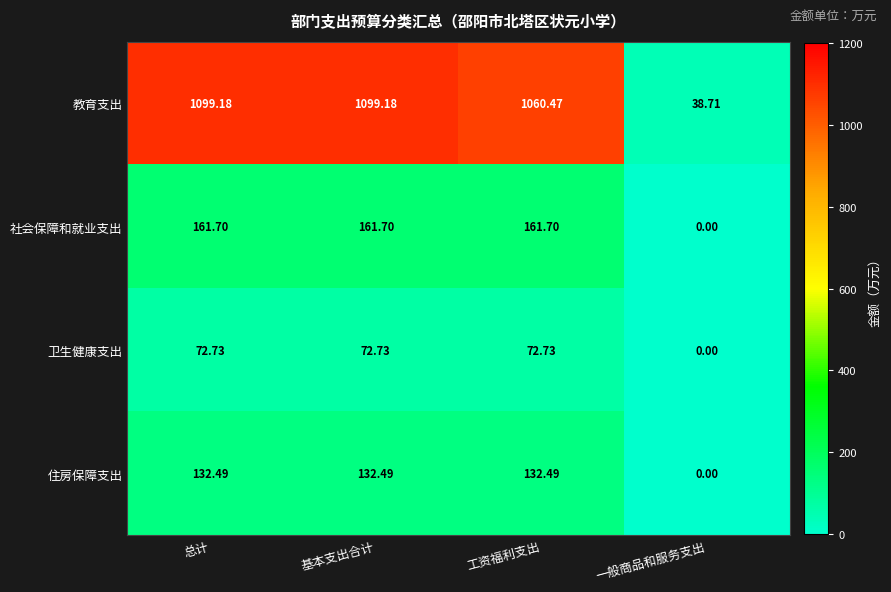

List the series in order of their peak value, lowest first.

卫生健康支出, 住房保障支出, 社会保障和就业支出, 教育支出